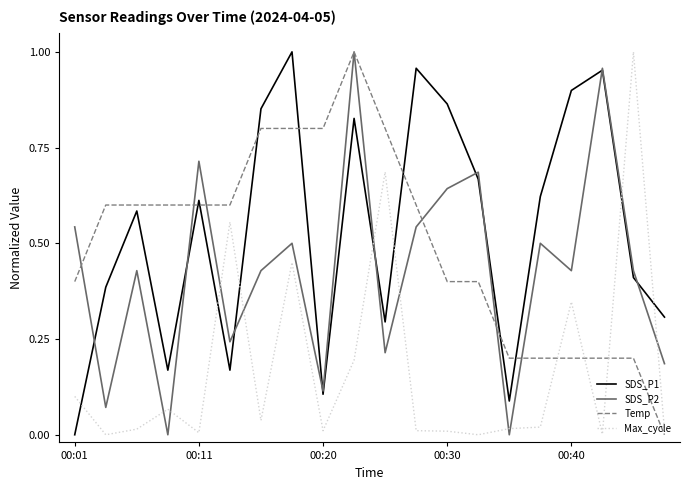

After their last crossing, which series has the higher values: Max_cycle or SDS_P2?

SDS_P2